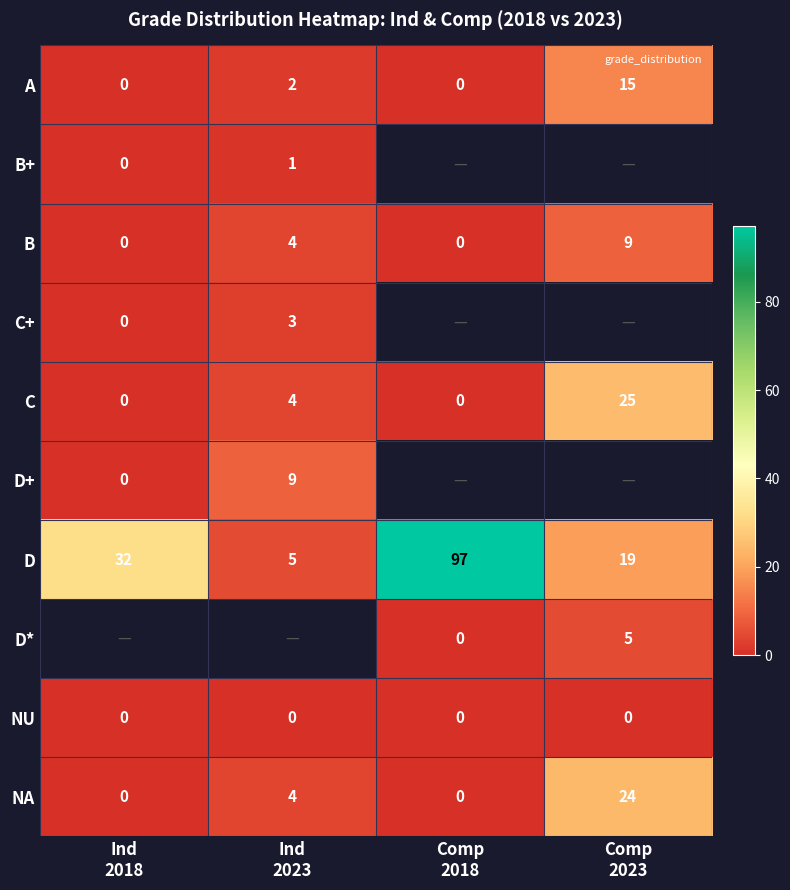

How many categories are shown in the chart?

4